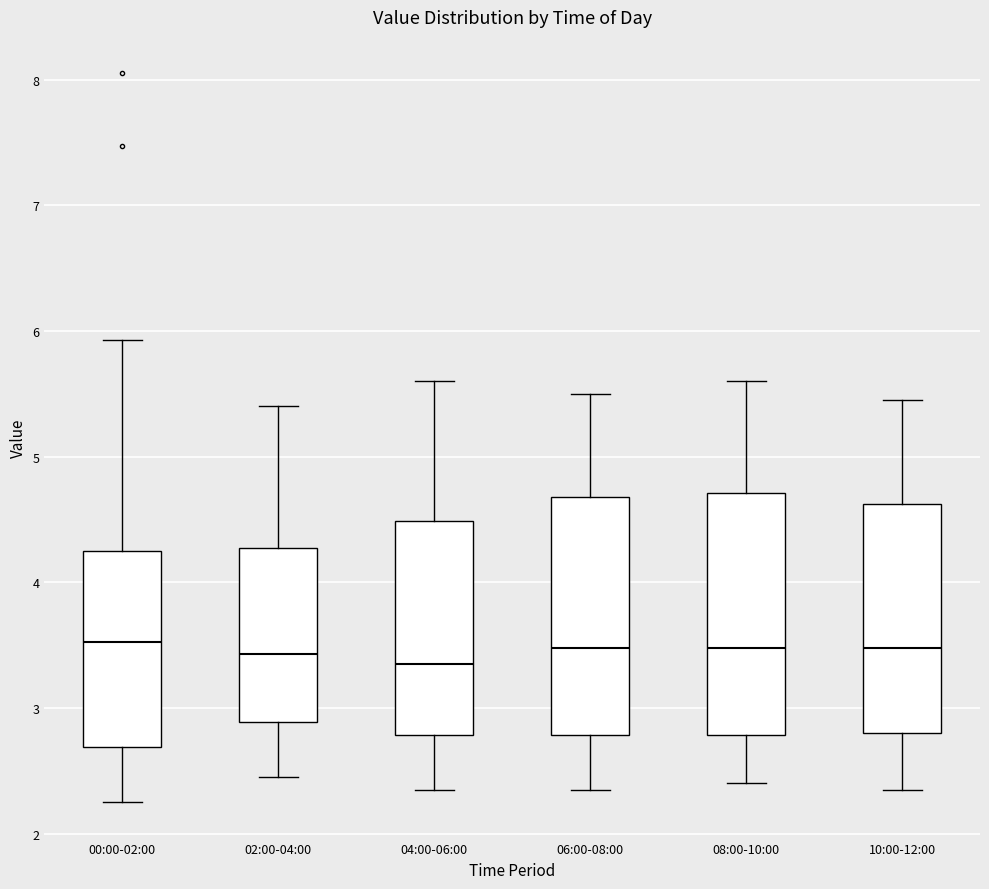

Reading left to right, transcribe this box plot: for each box, give where its median line is, the range the box spans, and where its two whiskers end, as read against the y-axis. The values are not printed on the chart, so give them approximately, as read against the axis.

00:00-02:00: median 3.5, box 2.7 to 4.3, whiskers 2.3 to 5.9
02:00-04:00: median 3.4, box 2.9 to 4.3, whiskers 2.5 to 5.4
04:00-06:00: median 3.4, box 2.8 to 4.5, whiskers 2.4 to 5.6
06:00-08:00: median 3.5, box 2.8 to 4.7, whiskers 2.4 to 5.5
08:00-10:00: median 3.5, box 2.8 to 4.7, whiskers 2.4 to 5.6
10:00-12:00: median 3.5, box 2.8 to 4.6, whiskers 2.4 to 5.5